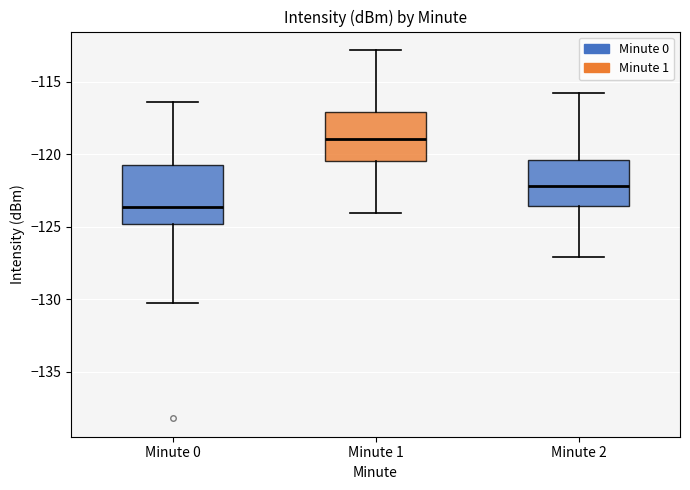

Which box's median line is the highest?

Minute 1